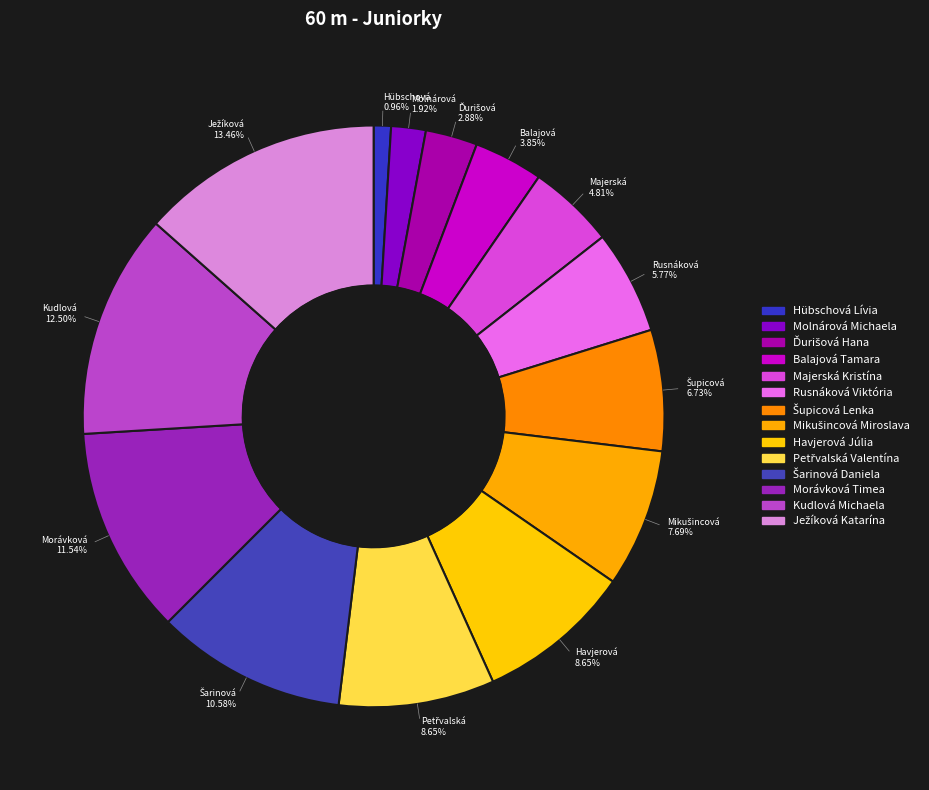

The Molnárová Michaela slice represents 1% of the pie. True or false?

False